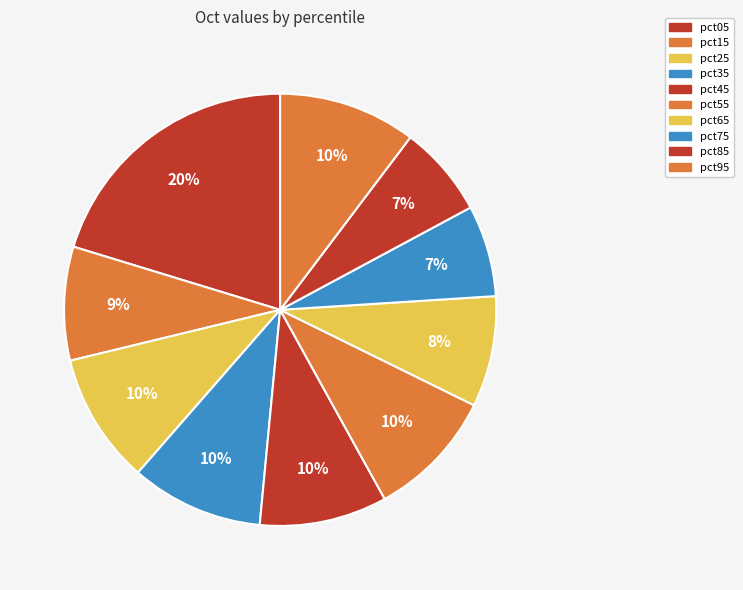

How many segments does this pie chart have?

10